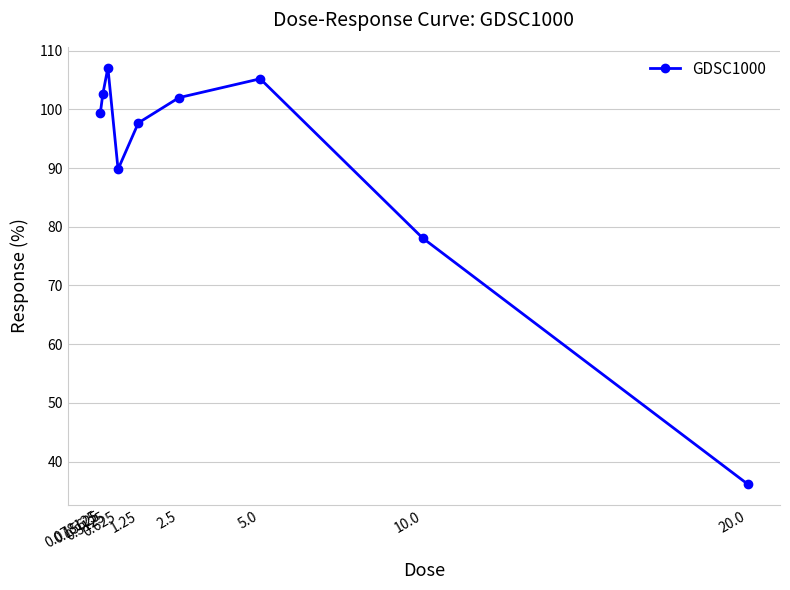

How many distinct data groups are displayed?

1